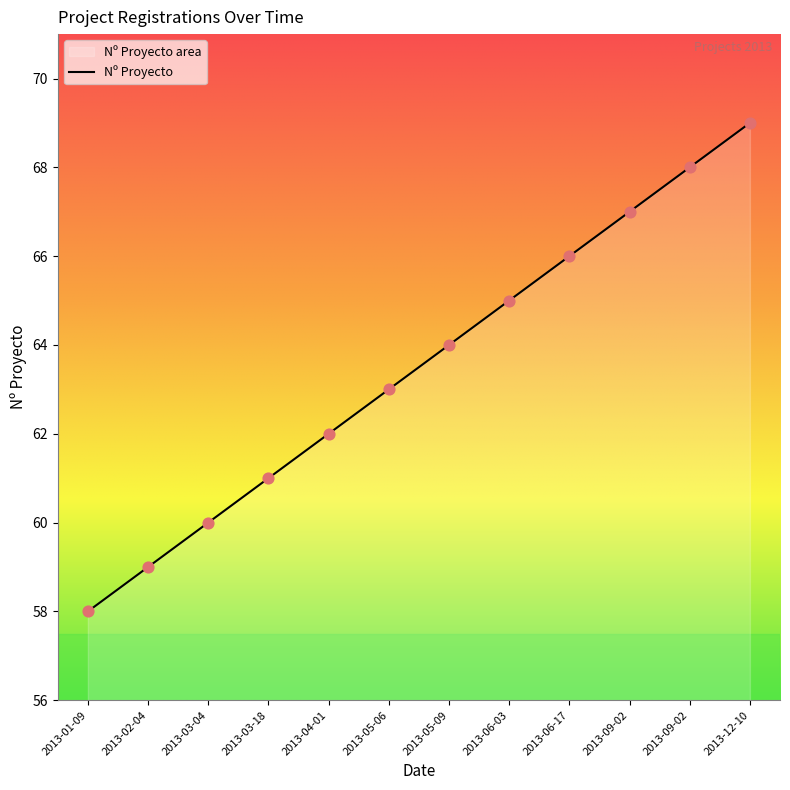

Between 2013-05-09 and 2013-03-04, which is larger?

2013-05-09